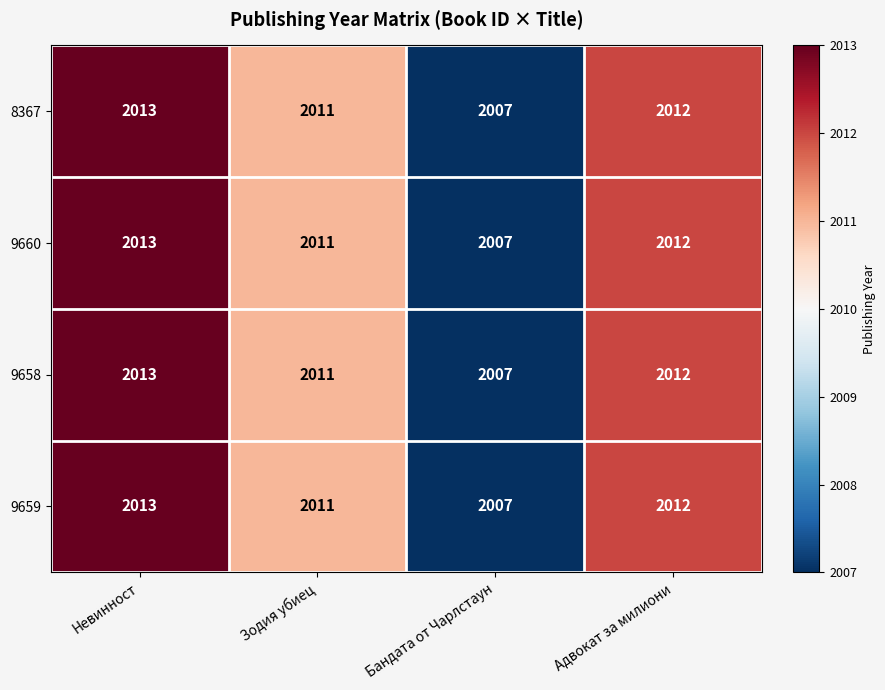

Count the number of data series in this chart.

4